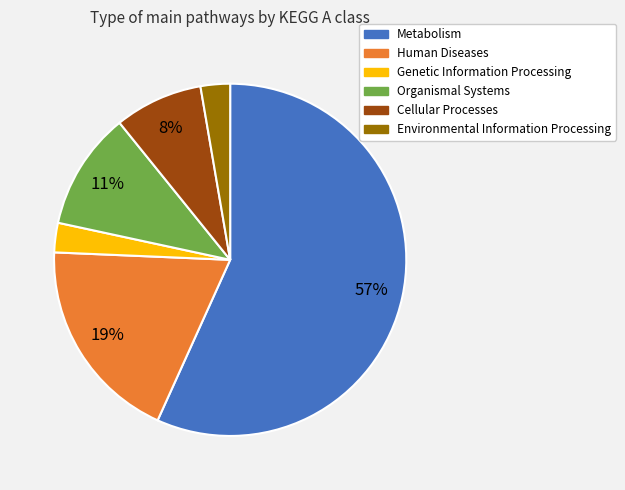

To the nearest percent, what is the average slice percentage?

17%